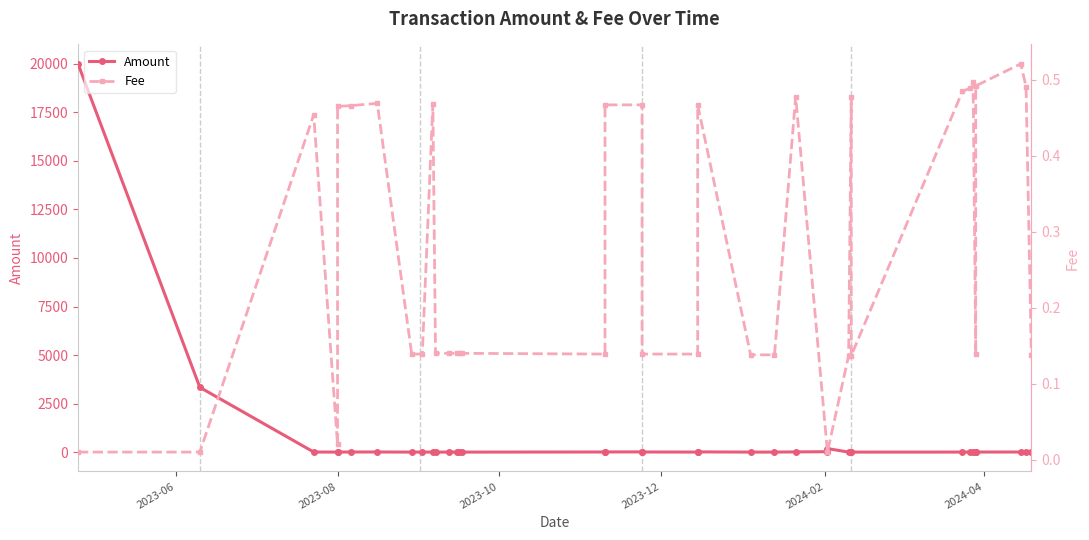

Reading left to right, list all the values displayed in this chart.

Amount: 20000.0	3335.0	3.0	0.3	2.0	5.0	5.0	0.2	0.2	1.0	0.5	0.3	0.2	0.2	0.2	5.0	8.0	10.0	5.0	1.0	10.0	0.2	0.2	10.0	20.0	180.0	0.1	10.0	0.2	1.2	0.5	1.2	0.3	2.5	4.2	4.2	0.3
Fee: 0.0	0.0	0.5	0.0	0.5	0.5	0.5	0.1	0.1	0.5	0.1	0.1	0.1	0.1	0.1	0.1	0.5	0.5	0.1	0.1	0.5	0.1	0.1	0.5	0.0	0.0	0.1	0.5	0.1	0.5	0.5	0.5	0.1	0.5	0.5	0.5	0.1